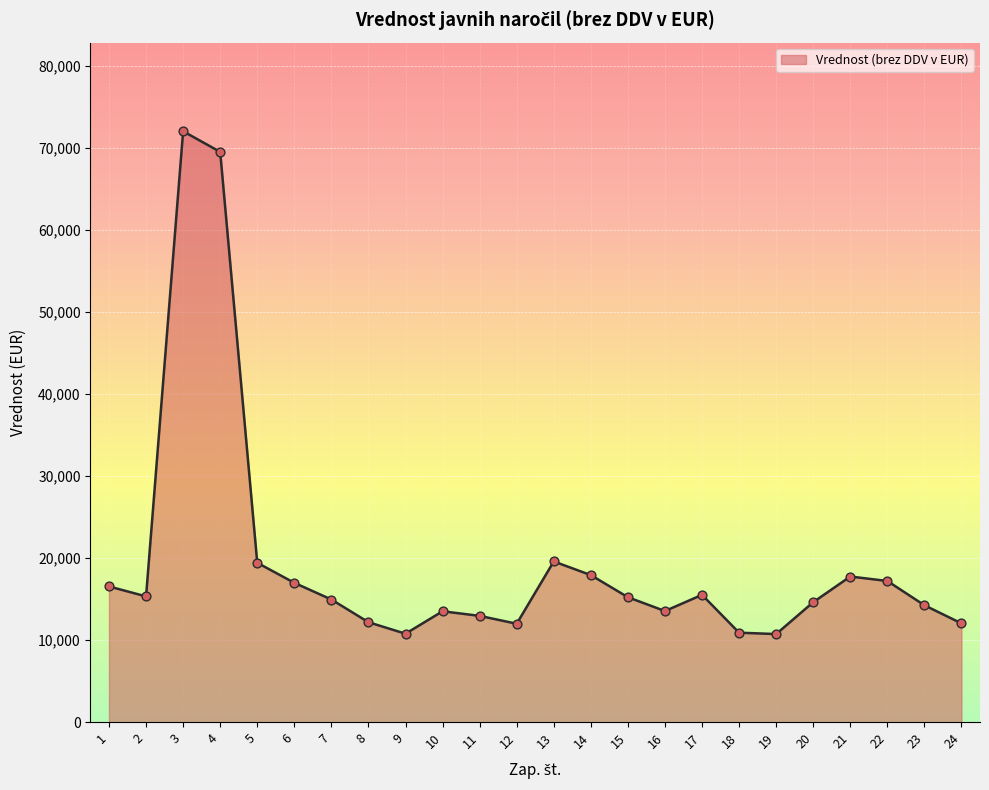

What is the change in value from 1 to 4?

+52974